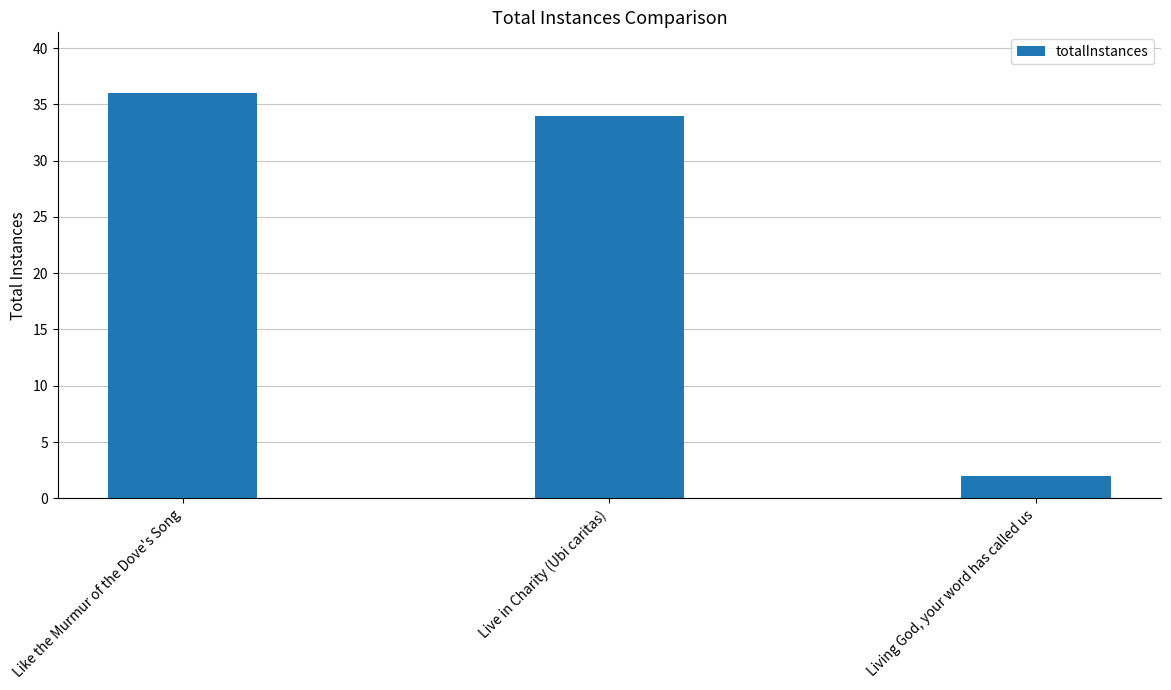

How many distinct data groups are displayed?

1